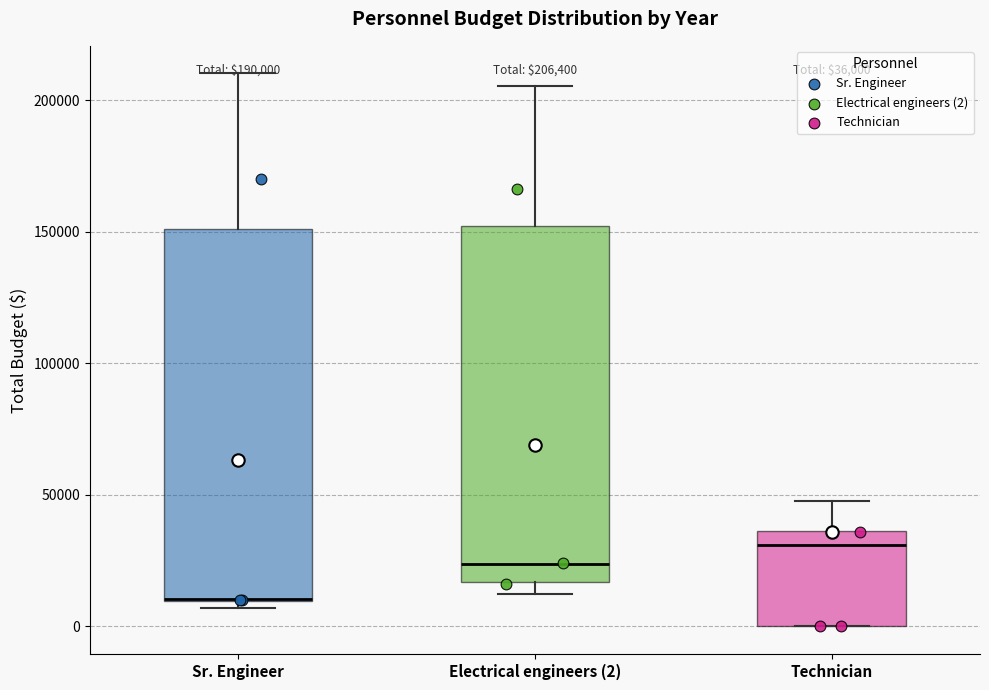

Comparing the boxes themselves (not the whiskers), which one is the tallest?

Sr. Engineer